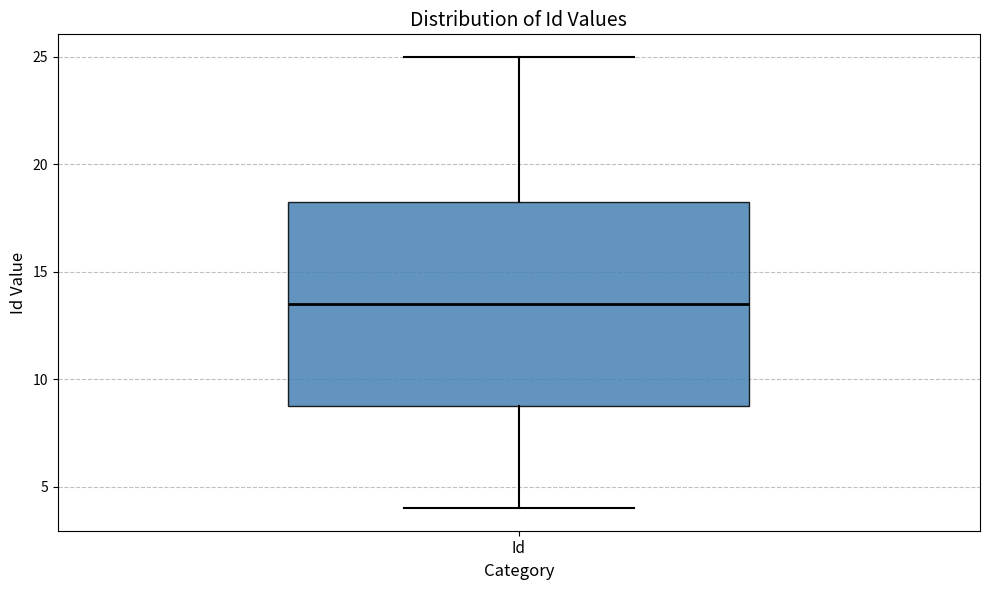

Where does the upper whisker of the box for Id end on the y-axis? The values are not printed on the chart, so give them approximately, as read against the axis.

25.0